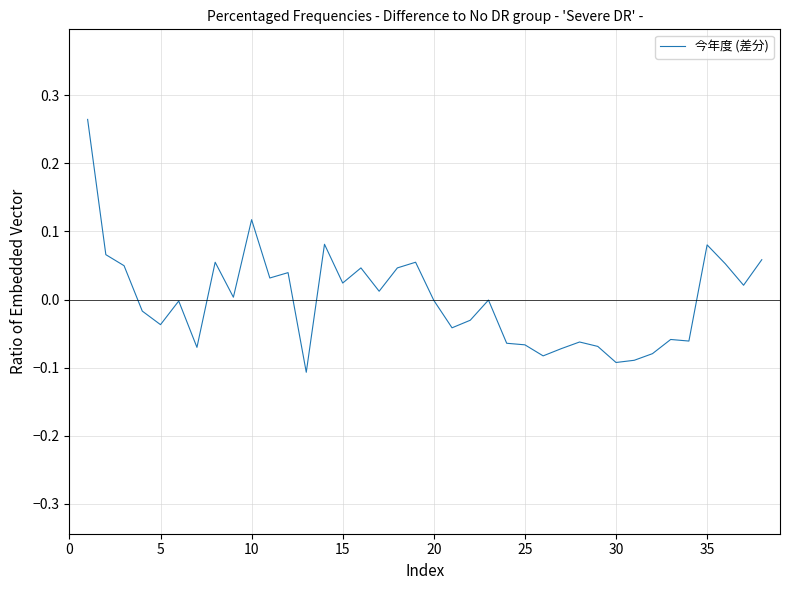

How many lines are shown in the chart?

1